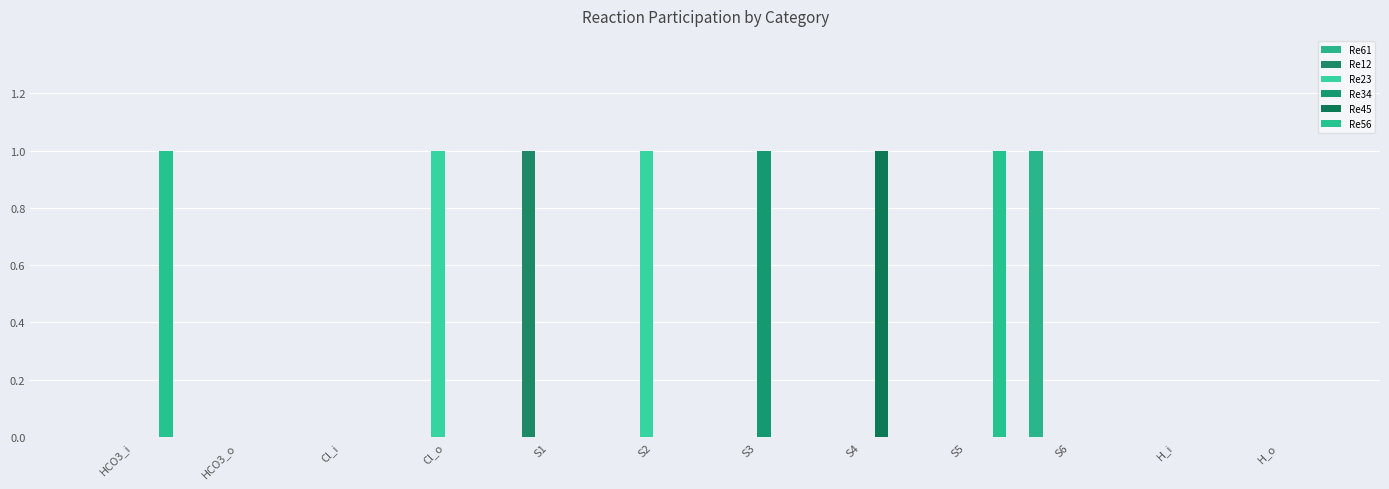

At Cl_i, list the series in order from smallest to largest.

Re61, Re12, Re23, Re34, Re45, Re56